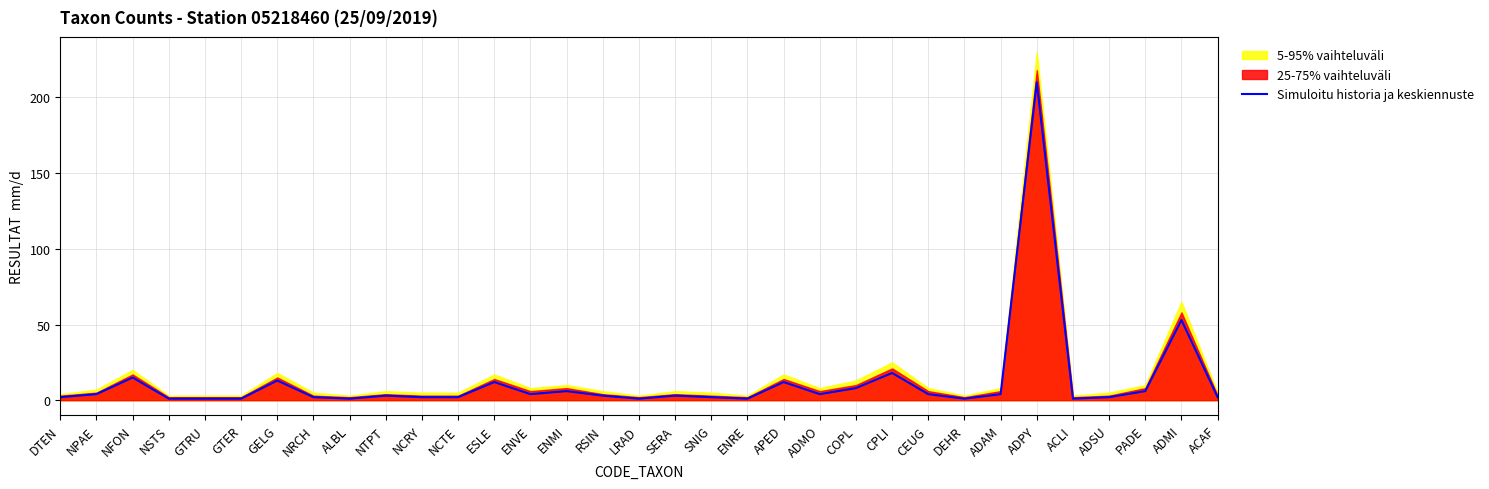

Is it true that the value at SNIG is 3?

False